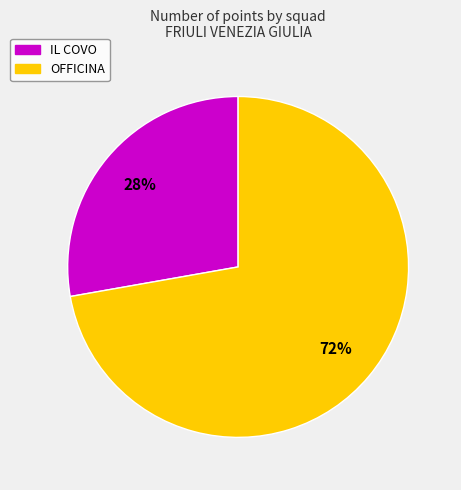

To the nearest percent, what is the average slice percentage?

50%